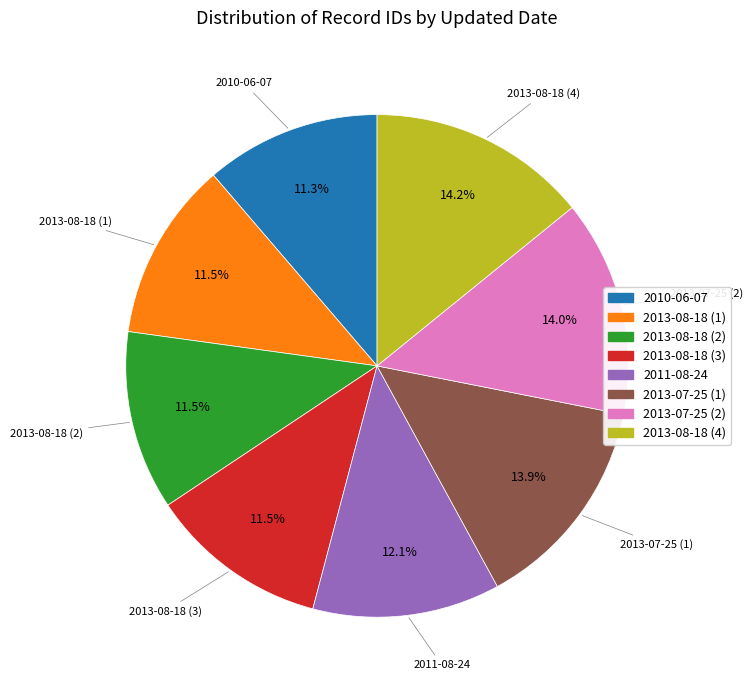

Is 2013-08-18 (2) the majority of the pie?

No